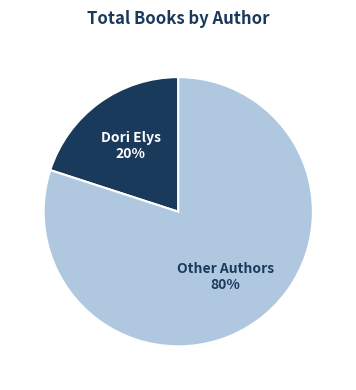

Is there any slice that represents more than half of the pie?

Yes